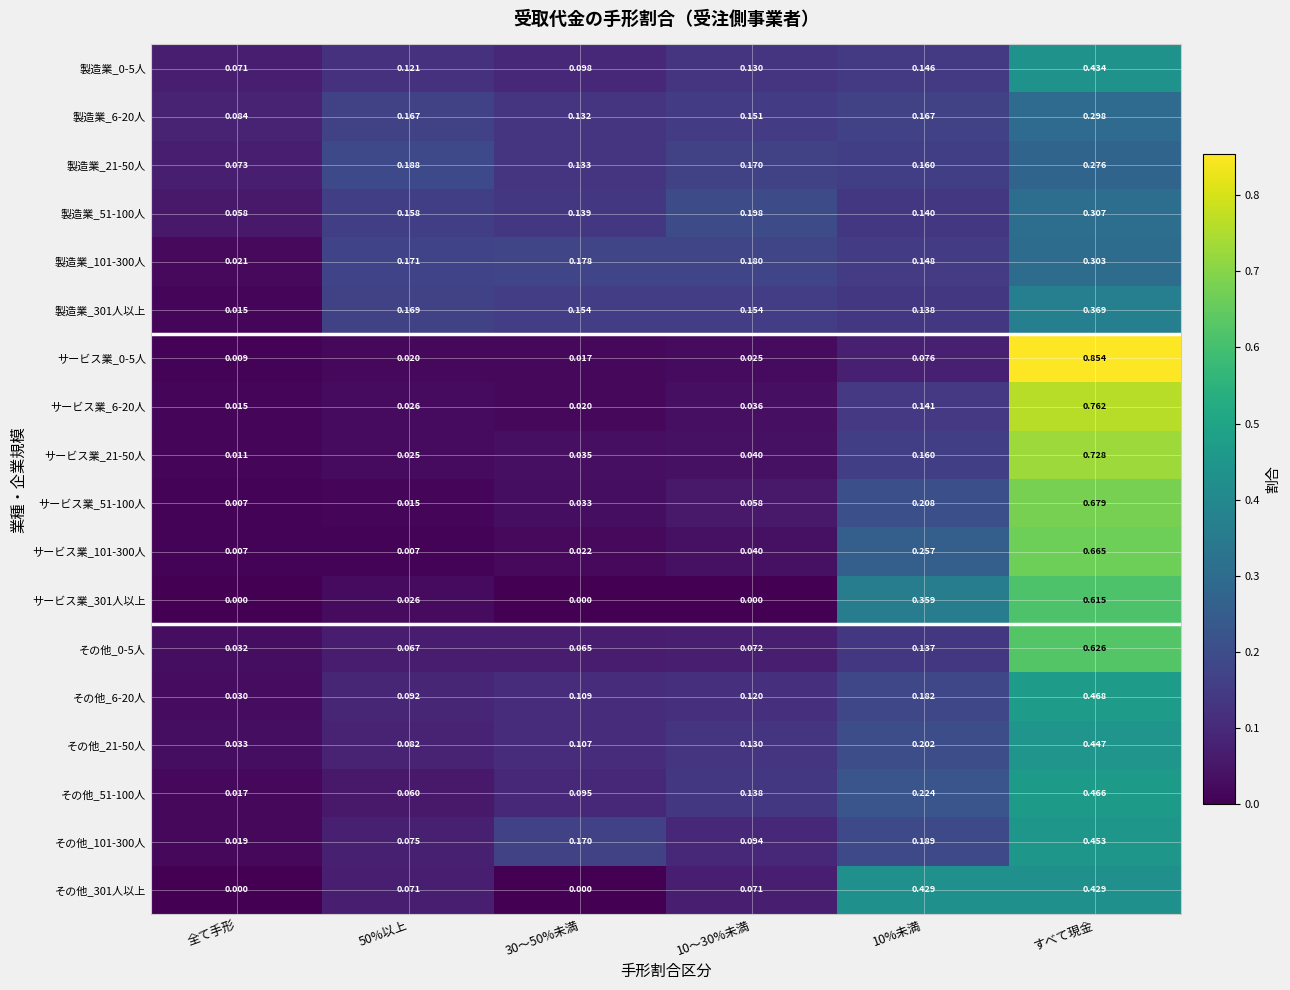

Is the value of その他_21-50人 at 全て手形 greater than the value of 製造業_21-50人 at 全て手形?

No